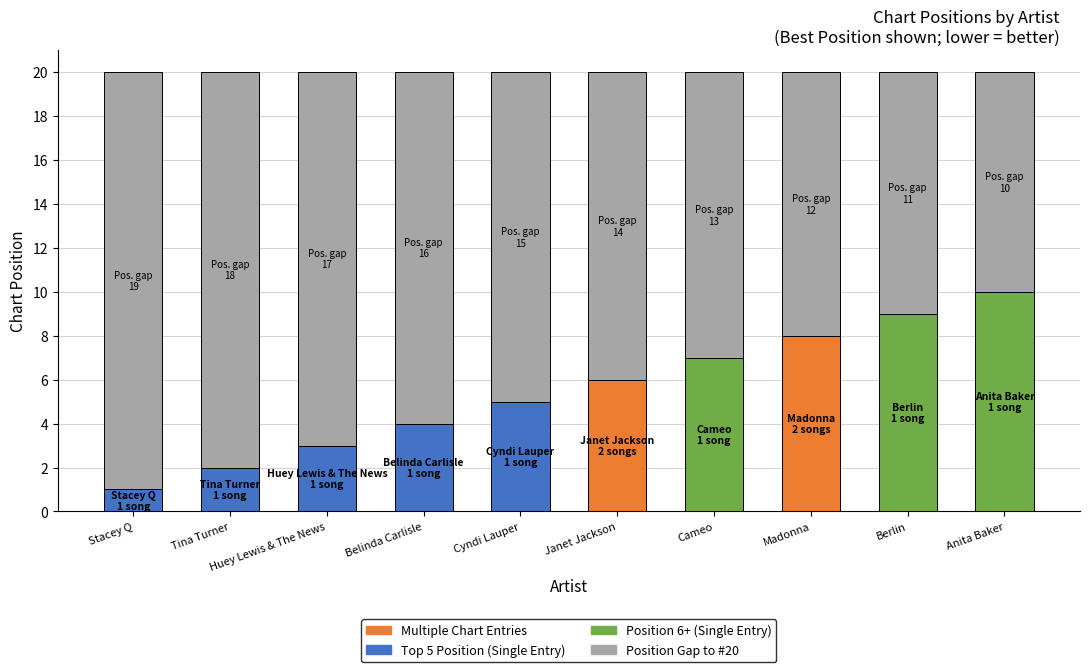

The chart shows a value of 21 at Luther Vandross. True or false?

False